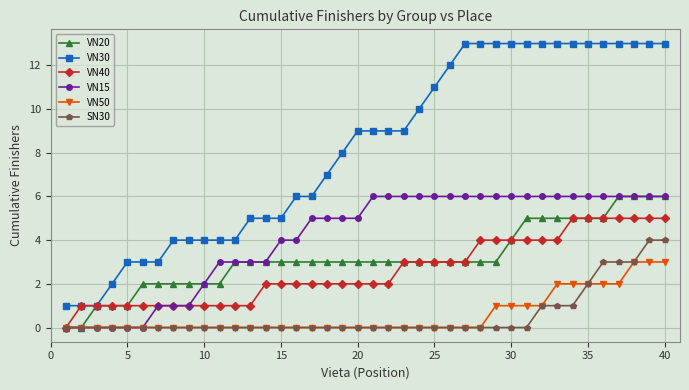

How many lines are shown in the chart?

6